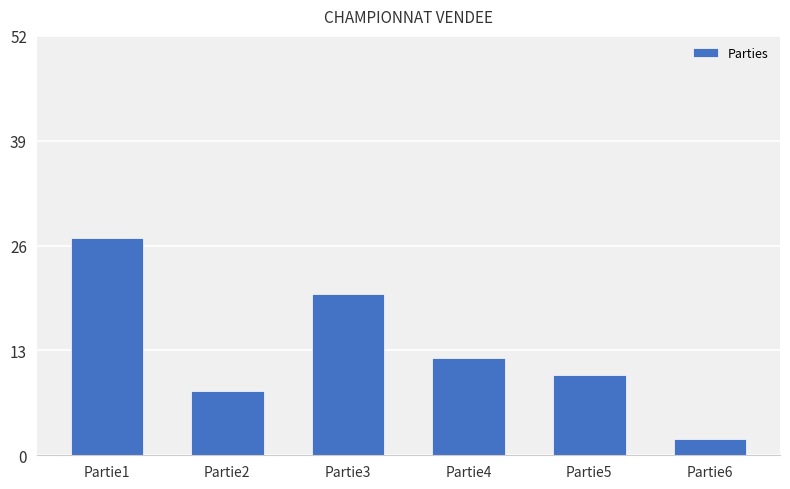

What is the difference between the values at Partie3 and Partie4?

8